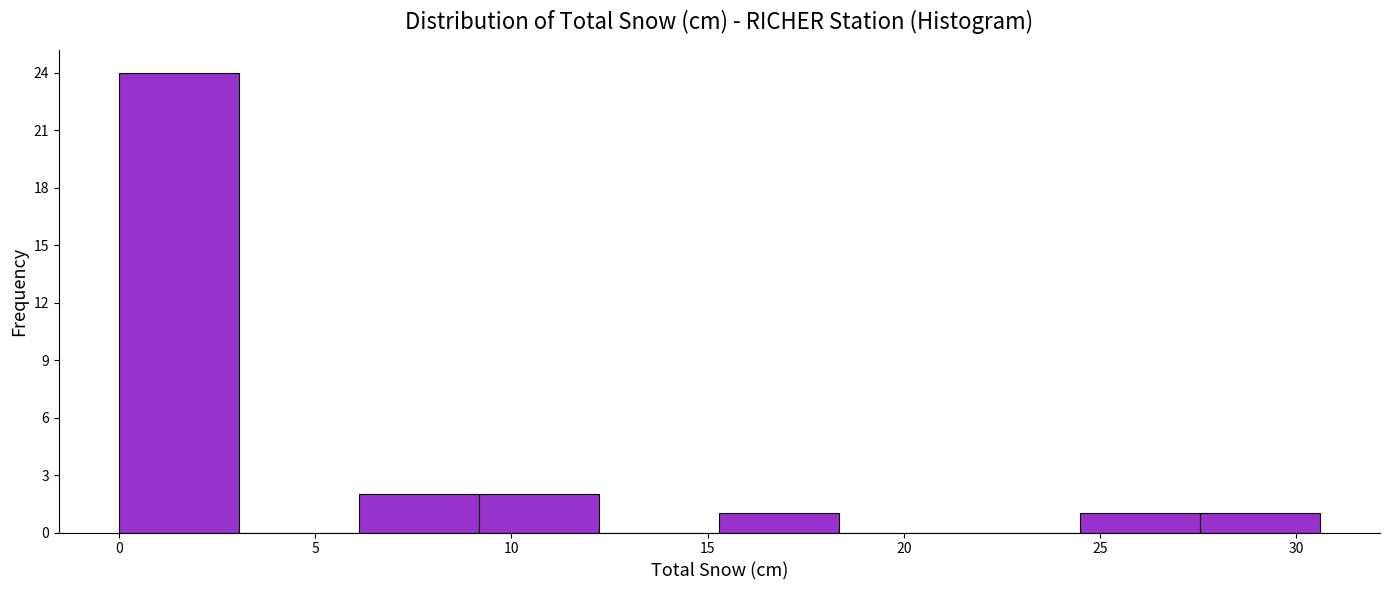

Reading left to right, transcribe this chart: for each bar, give the range it covers on the x-axis and its height. Neither the bar edges nor the heights are printed on the chart, so give them approximately, as read against the axes.

0.0 to 3.0: 24
3.0 to 6.0: 0
6.0 to 9.0: 2
9.0 to 12.0: 2
12.0 to 15.5: 0
15.5 to 18.5: 1
18.5 to 21.5: 0
21.5 to 24.5: 0
24.5 to 27.5: 1
27.5 to 30.5: 1